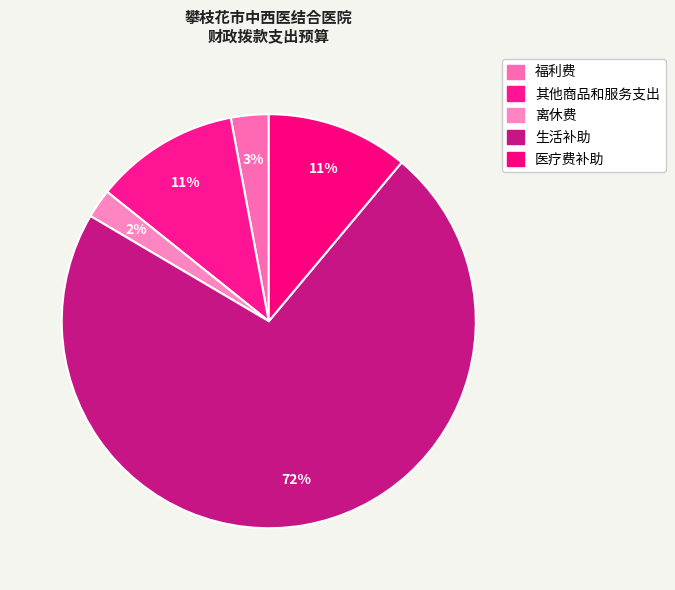

Count the number of slices in the pie.

5